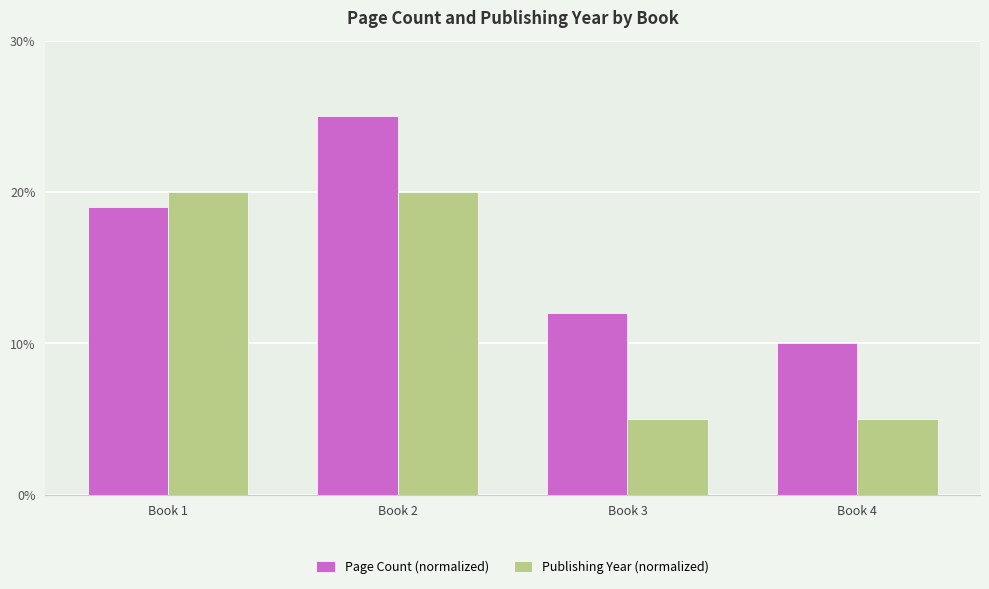

Does the chart contain any negative values?

No